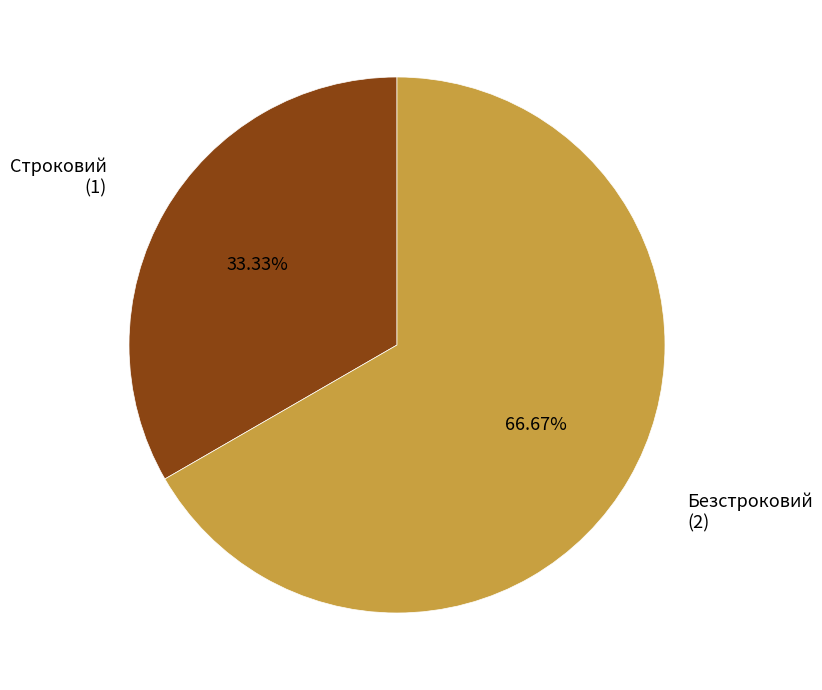

How many slices are in this pie chart?

2